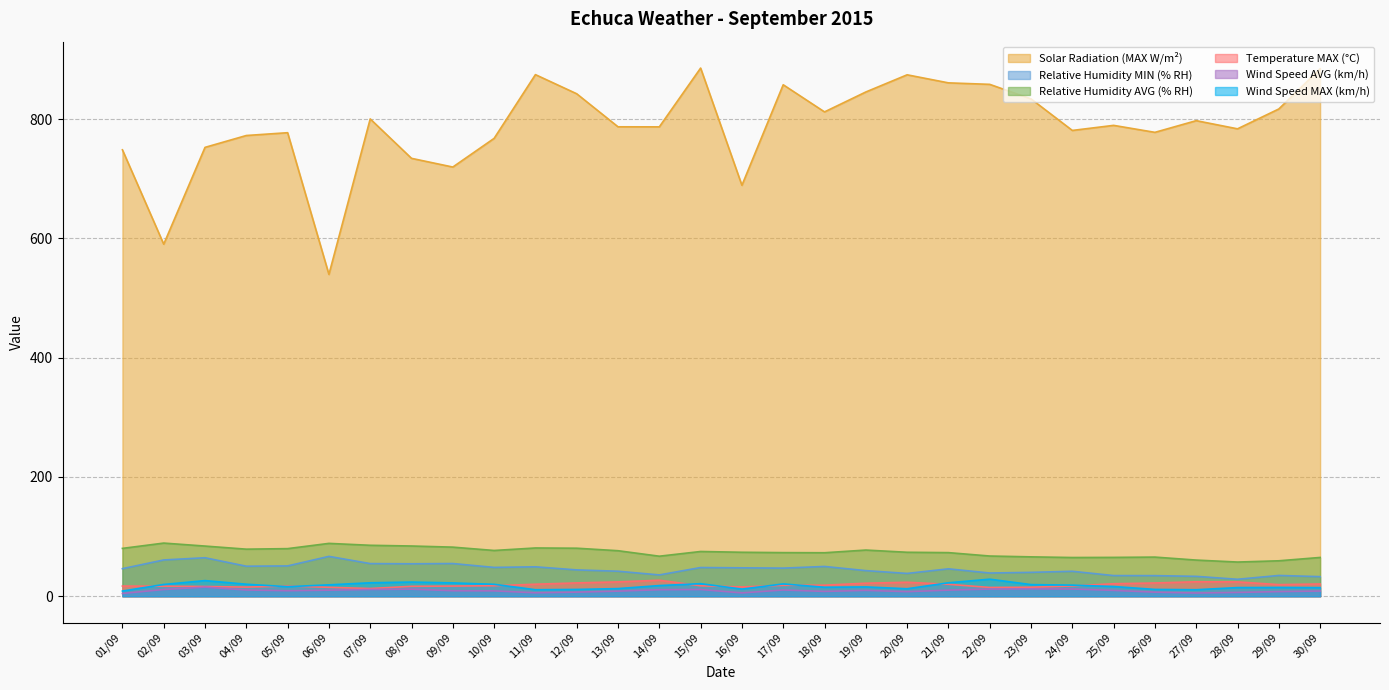

The value of Wind Speed AVG (km/h) at 23/09 is 3.0. True or false?

False